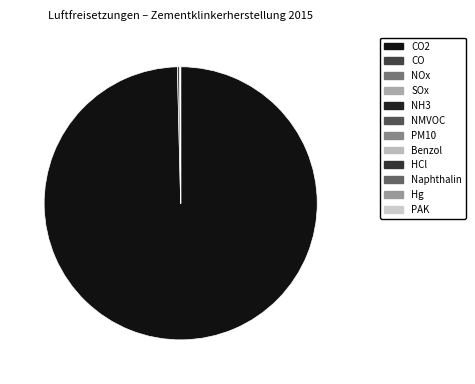

What percentage is NOT represented by NMVOC?

100.0%